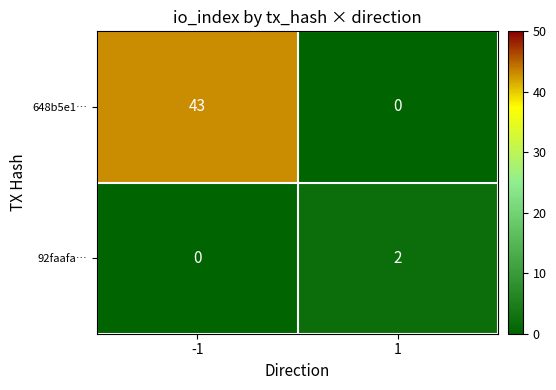

What is the greatest value displayed?

43